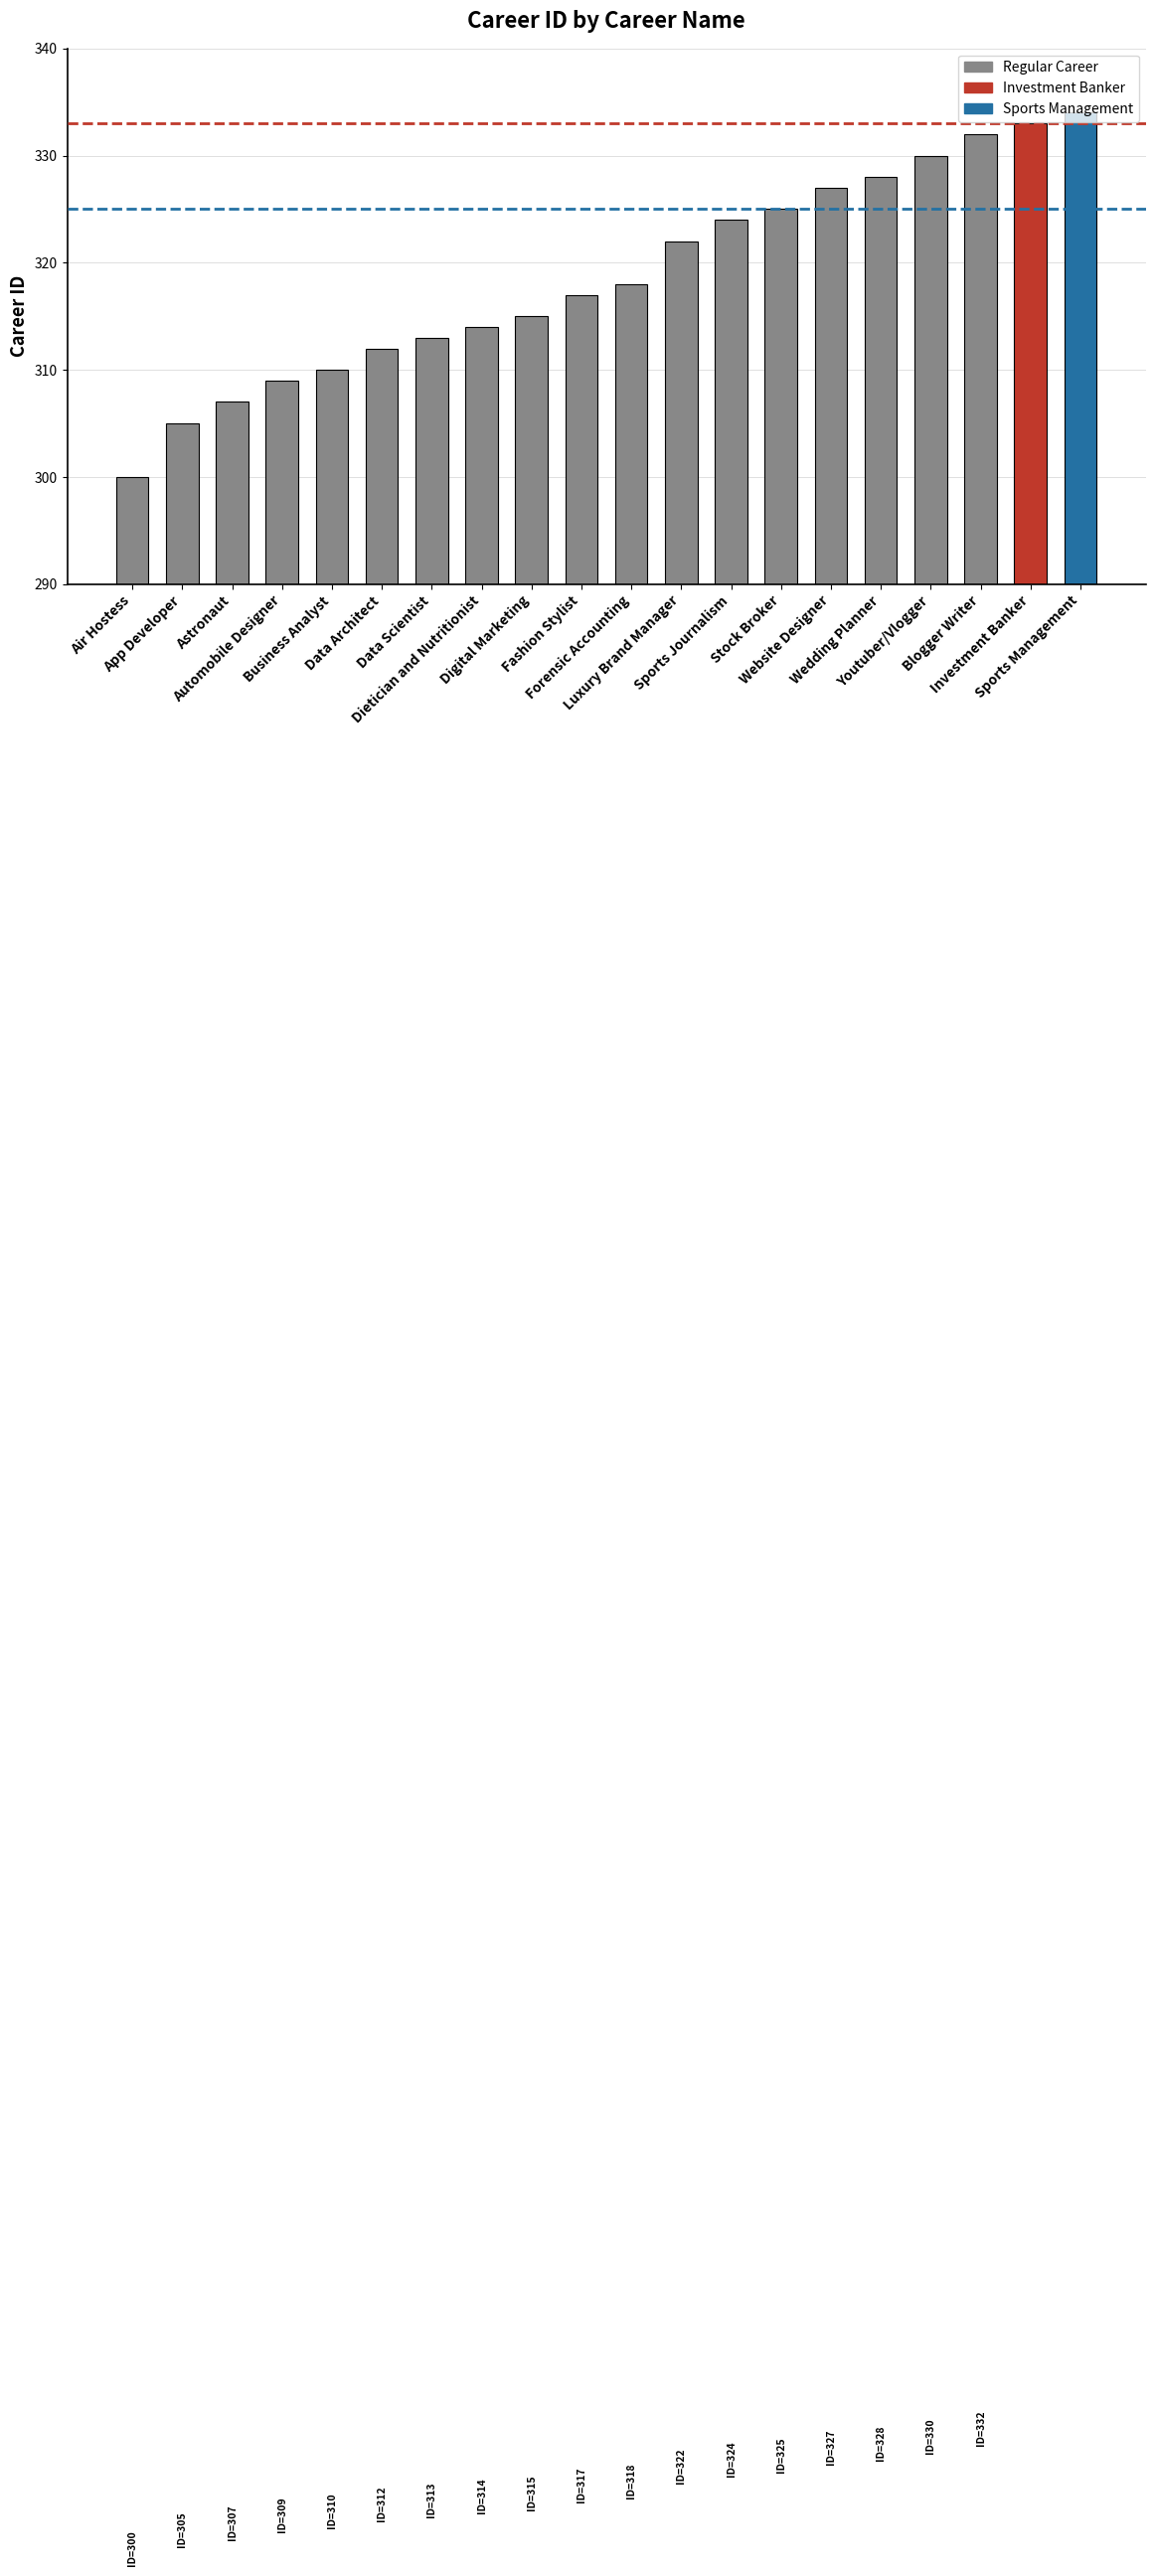

What is the label of the 14th bar from the right?

Data Scientist